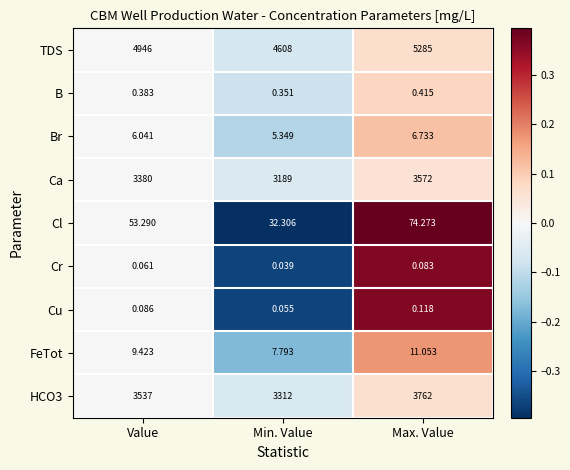

At which label is Ca closest to 3380?

Value